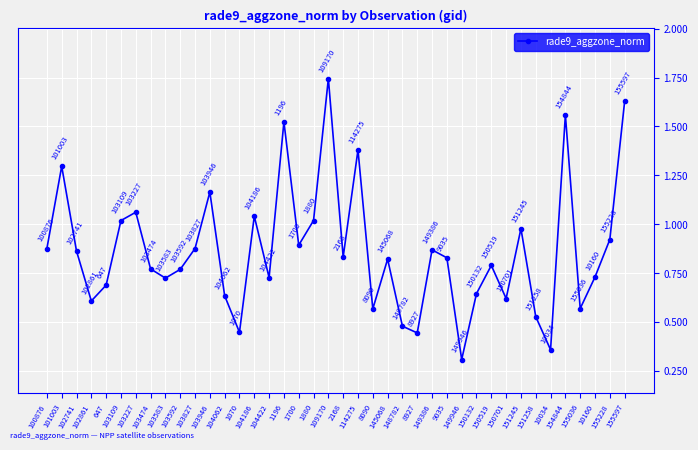

Which label corresponds to the smallest value in the chart?

149946